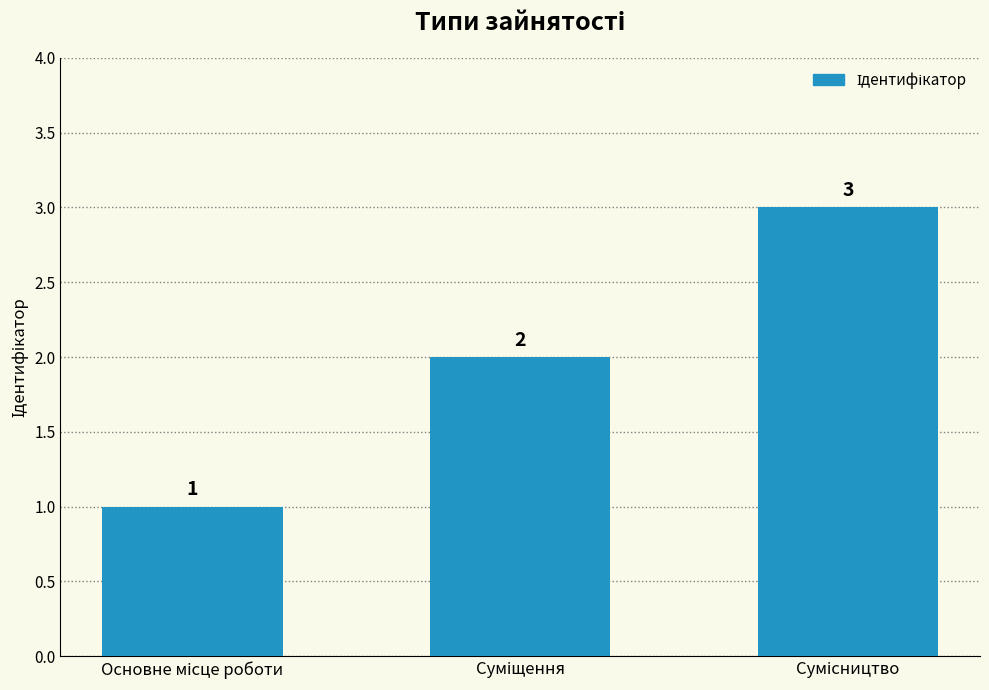

What is the maximum value shown in the chart?

3